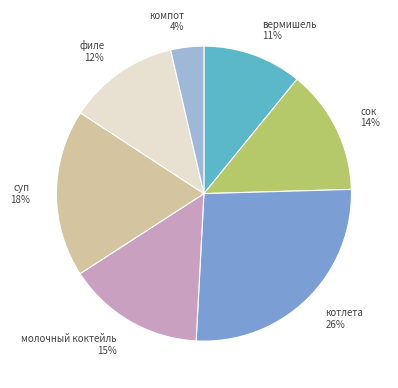

To the nearest percent, what portion does суп represent?

18%